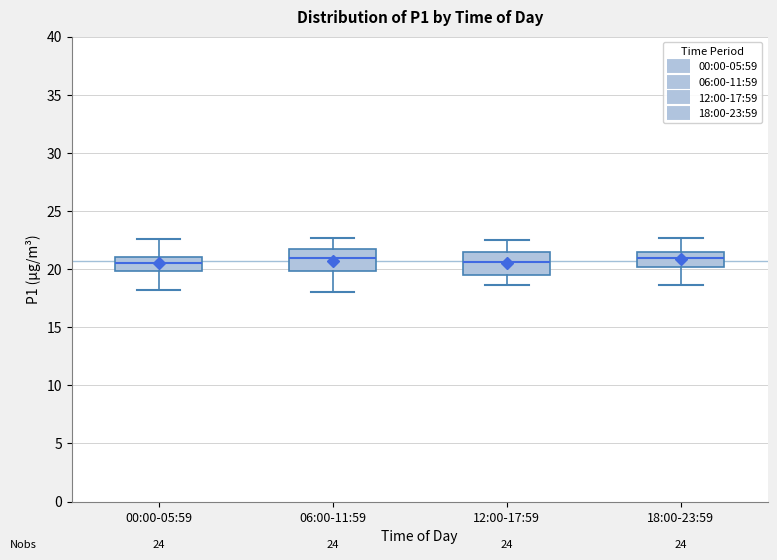

Reading left to right, read every box against the y-axis: the position of its median line, the range the box covers, and the ends of its whiskers. The values are not printed on the chart, so give them approximately, as read against the axis.

00:00-05:59: median 20.5, box 20.0 to 21.0, whiskers 18.0 to 22.5
06:00-11:59: median 21.0, box 20.0 to 21.5, whiskers 18.0 to 22.5
12:00-17:59: median 20.5, box 19.5 to 21.5, whiskers 18.5 to 22.5
18:00-23:59: median 21.0, box 20.0 to 21.5, whiskers 18.5 to 22.5